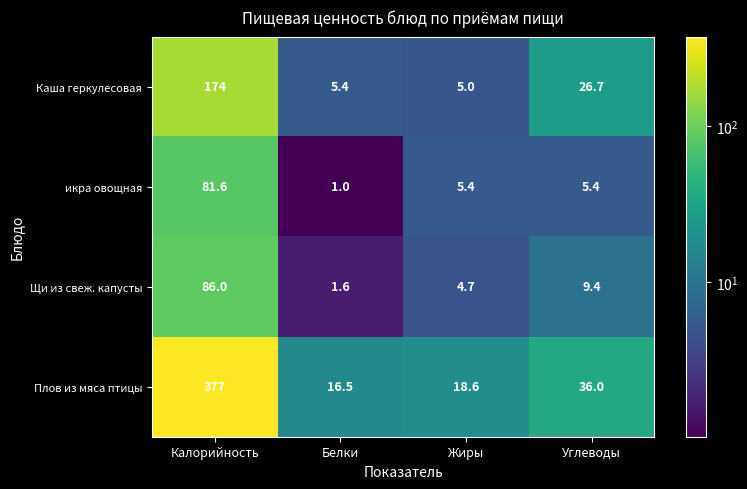

Rank the categories by Каша геркулесовая value from lowest to highest.

Жиры, Белки, Углеводы, Калорийность